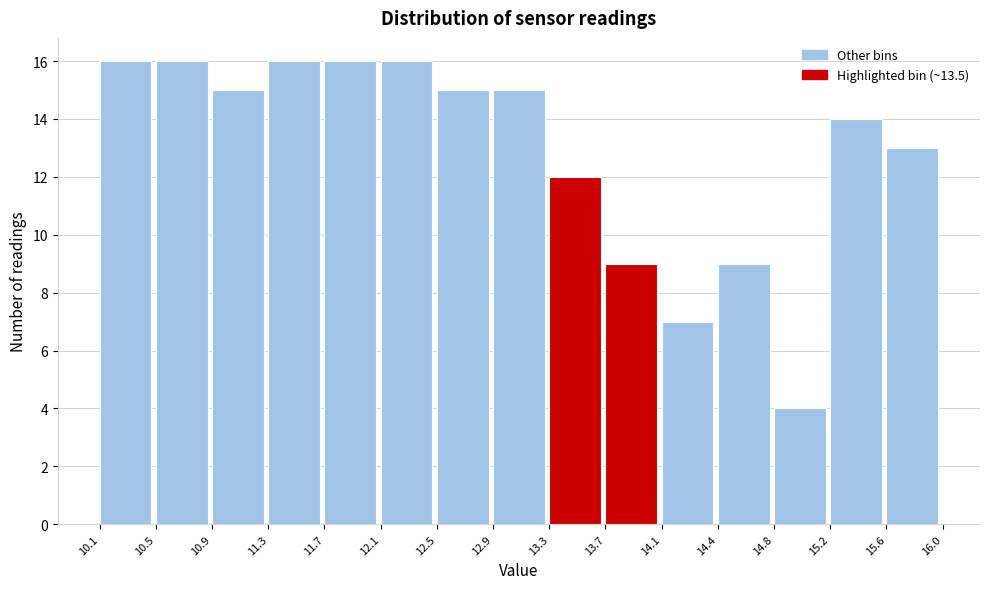

What is the height of the bar covering 13.3 to 13.7 on the x-axis? The values are not printed on the chart, so give them approximately, as read against the axis.

12